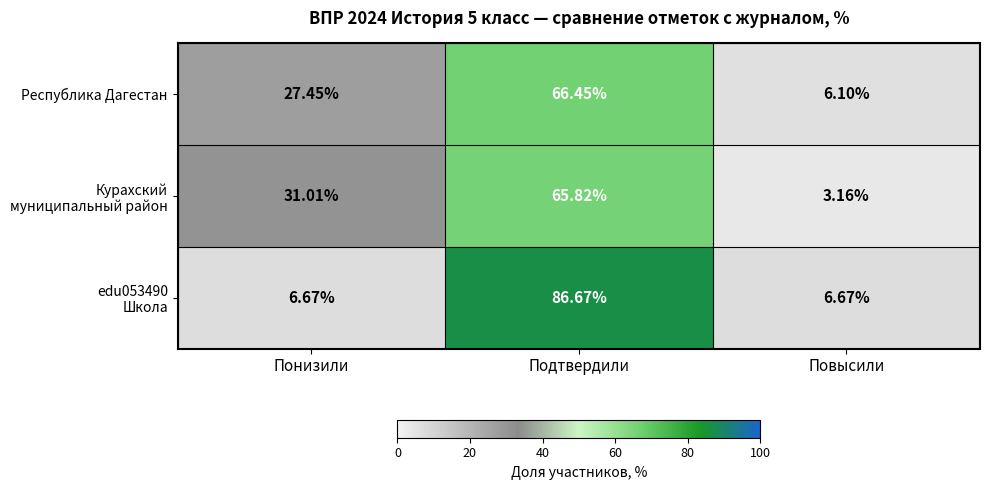

At which category does the chart reach its minimum across all series?

Повысили